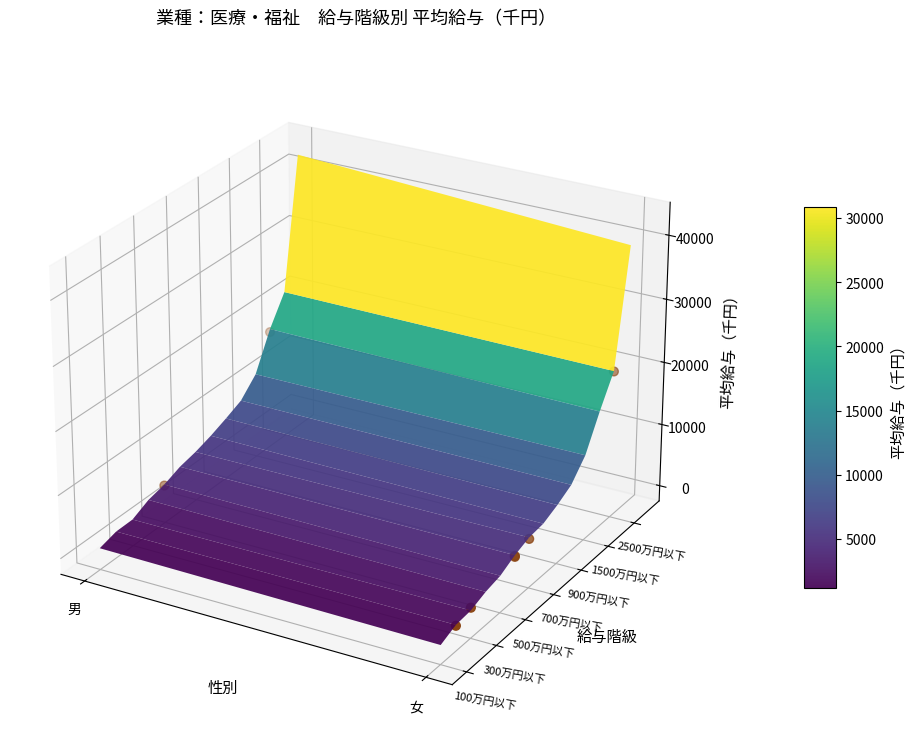

At which category does the chart reach its peak across all series?

男